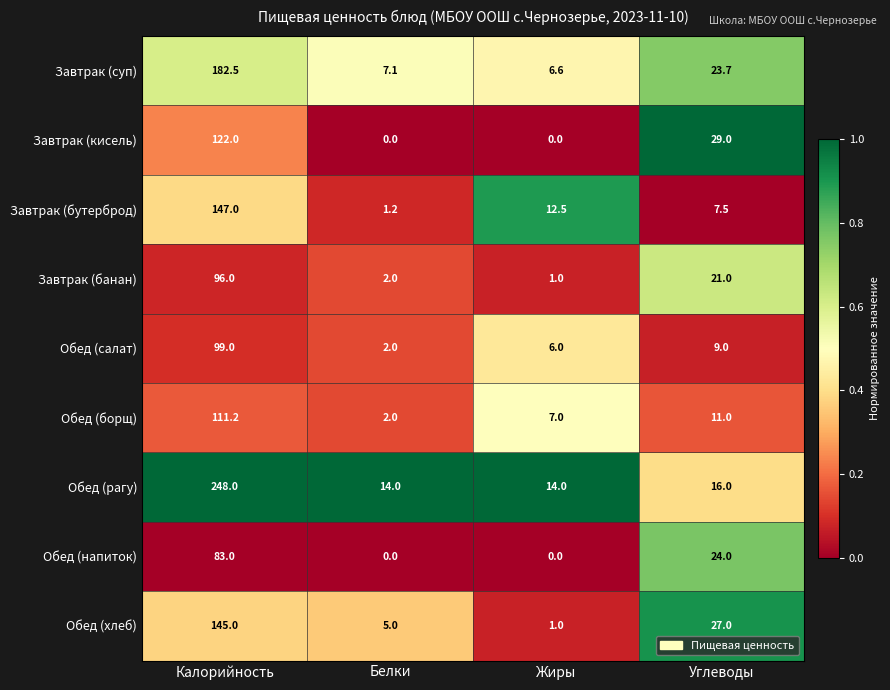

At how many categories does at least one series exceed 0?

4